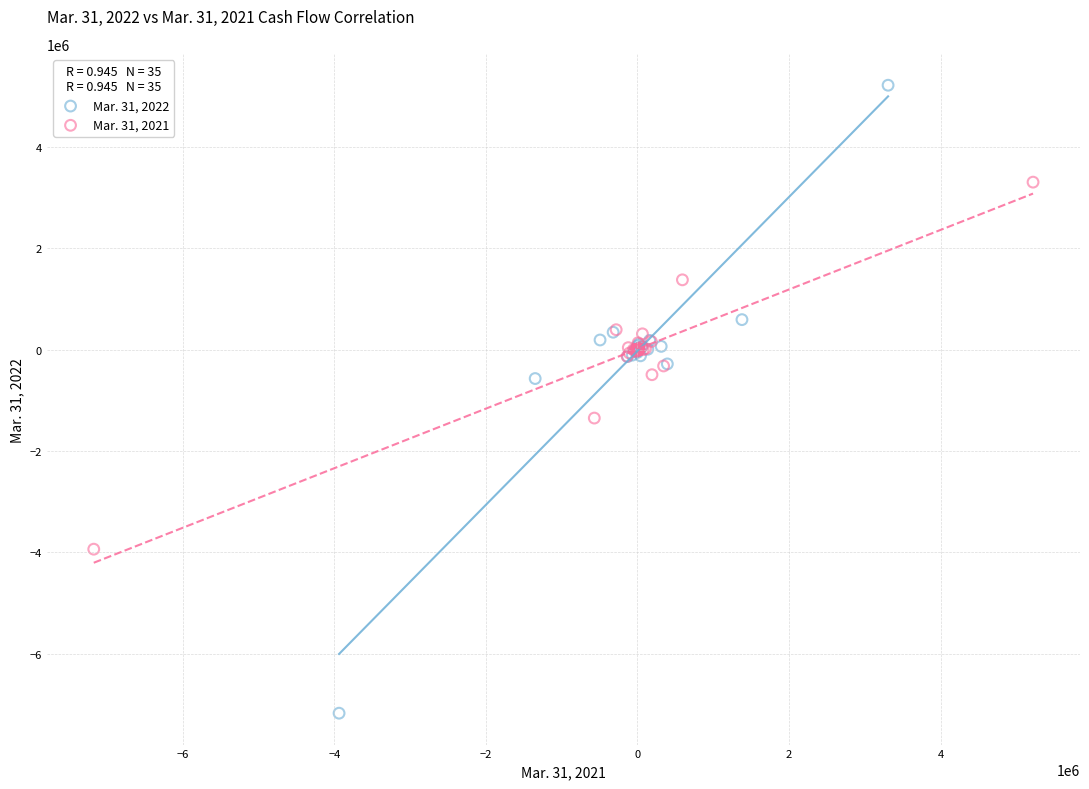

Which series has the largest Y range (max minus min)?

Mar. 31, 2022